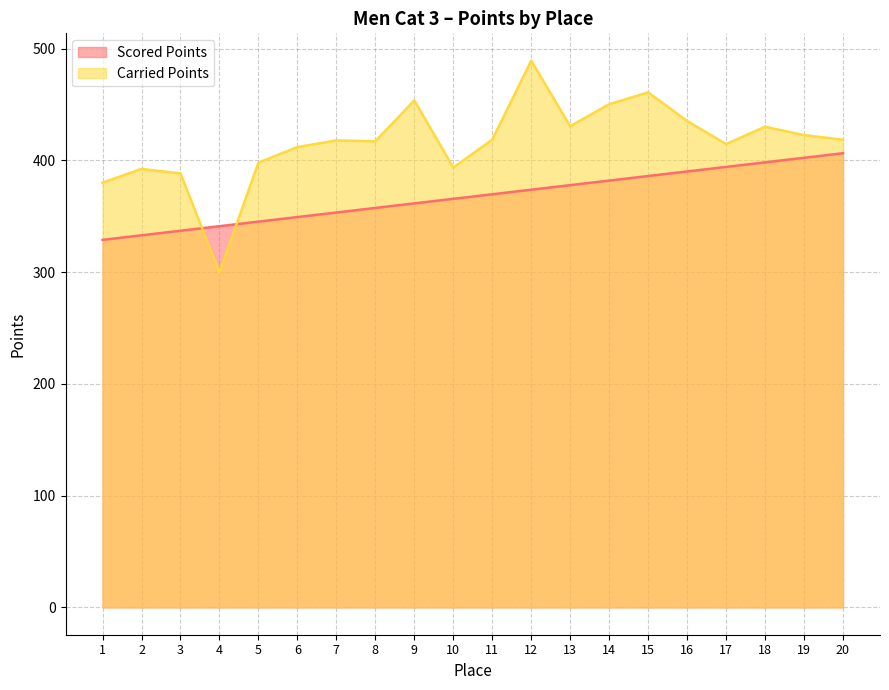

What is the difference between the highest and lowest values at 12?

115.5